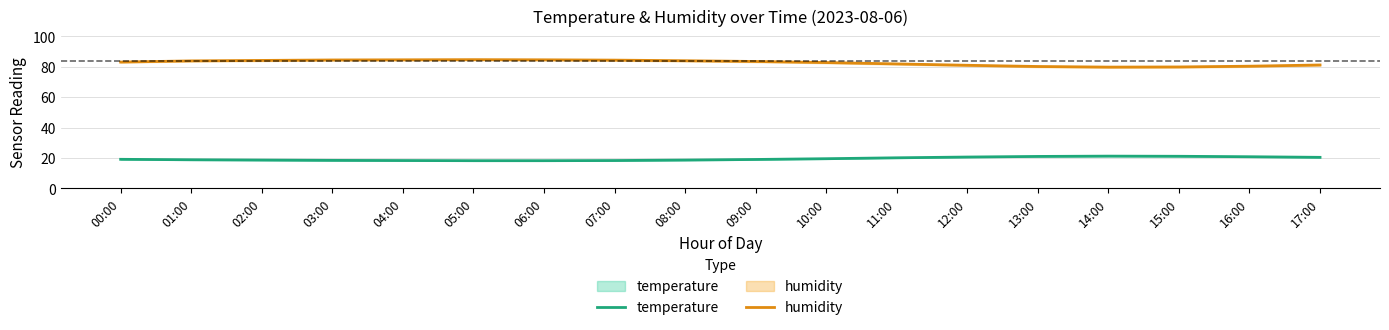

What value does the temperature series have at 12:00?

20.6